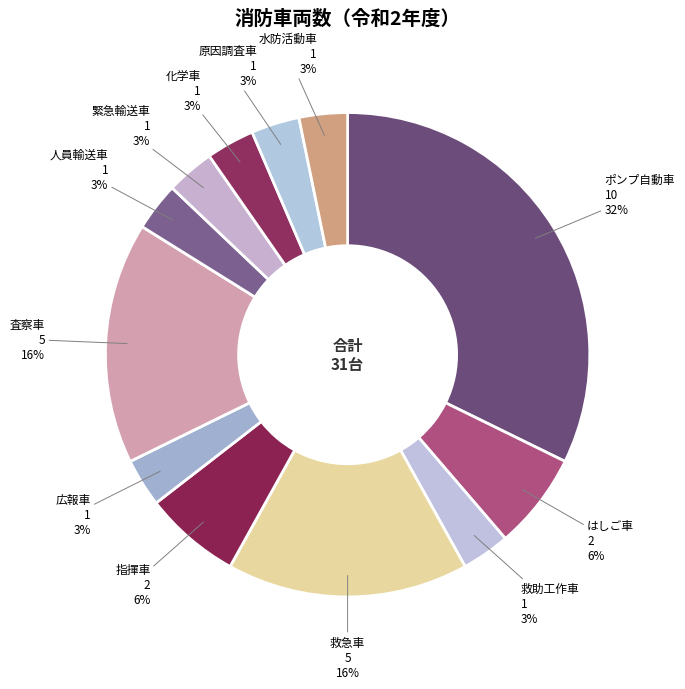

Count the number of slices in the pie.

12